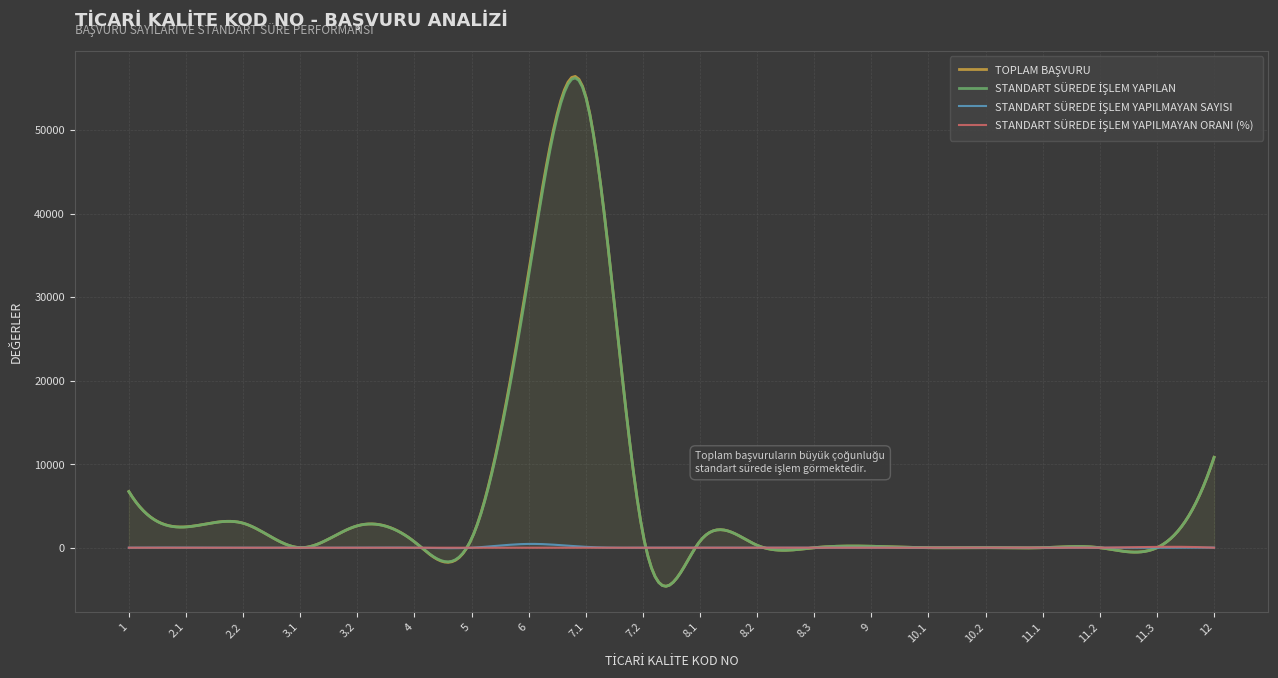

Is the value of STANDART SÜREDE İŞLEM YAPILAN at 10.1 greater than the value of STANDART SÜREDE İŞLEM YAPILMAYAN ORANI (%) at 11.2?

No